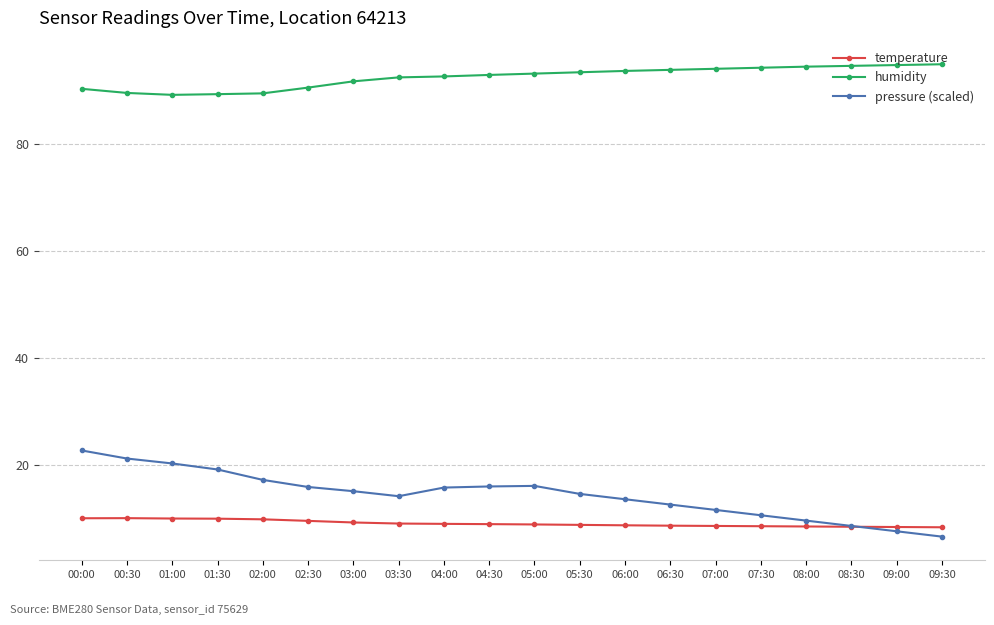

Rank the series by their maximum value, from lowest to highest.

temperature, pressure (scaled), humidity